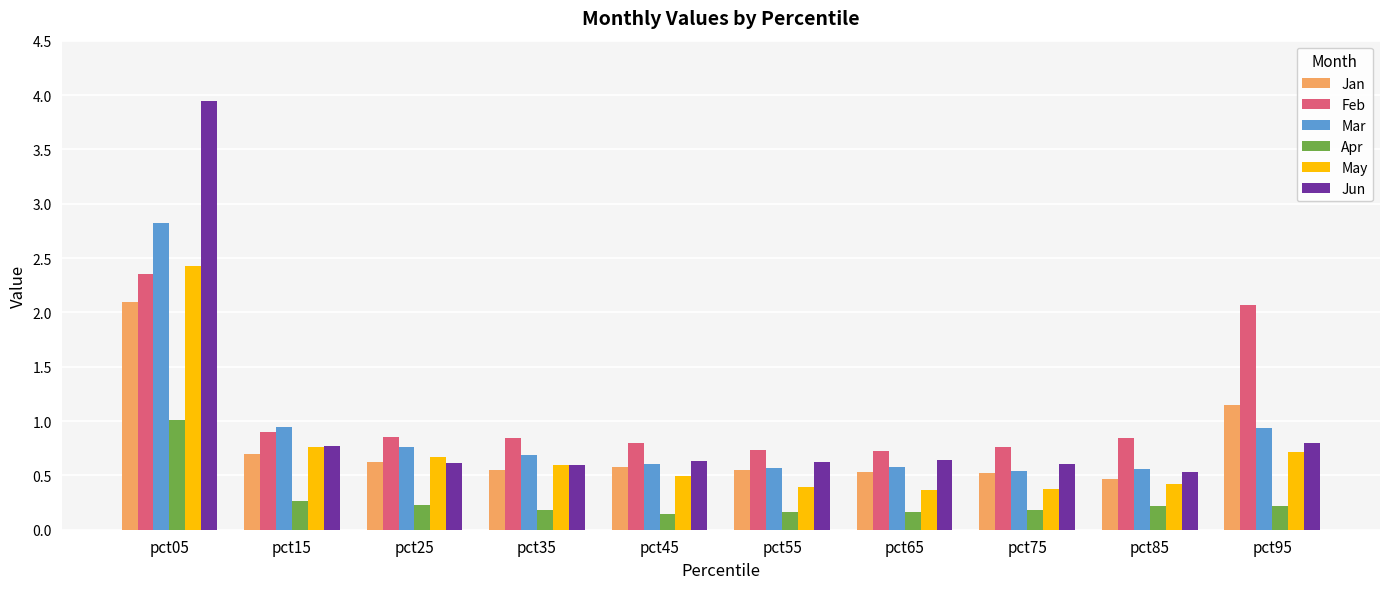

Does the chart contain any negative values?

No